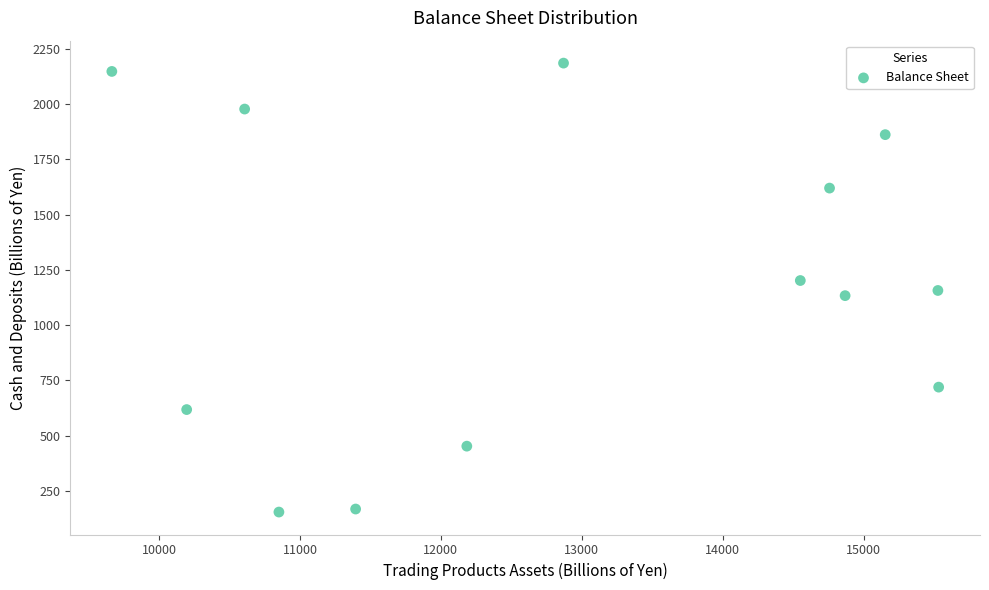

What is the range of X values (max minus min)?

5864.7